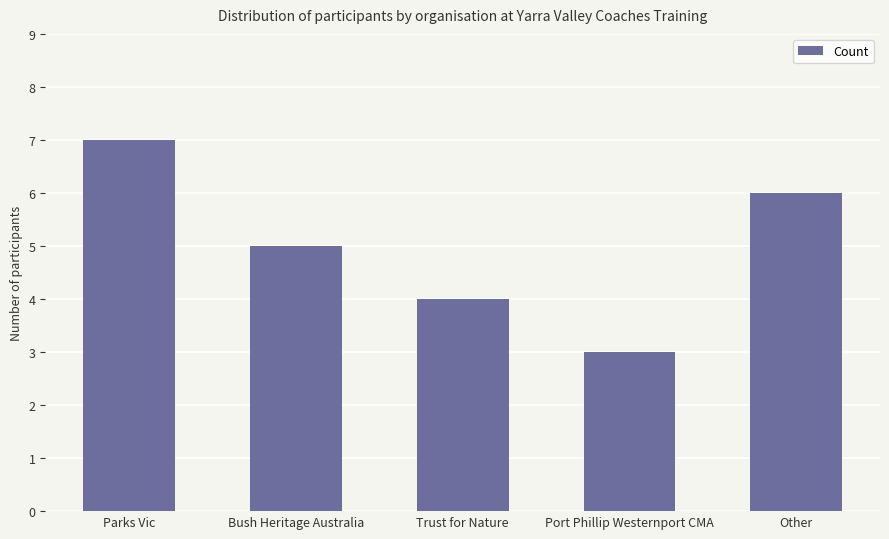

Reading left to right, extract all data points from this chart.

Parks Vic=7	Bush Heritage Australia=5	Trust for Nature=4	Port Phillip Westernport CMA=3	Other=6